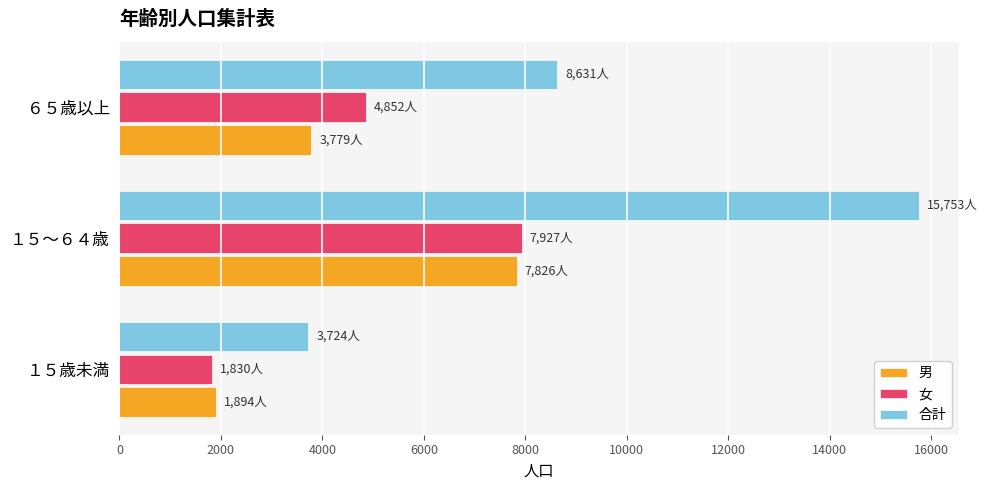

Is the value of 合計 at ６５歳以上 greater than the value of 女 at １５歳未満?

Yes